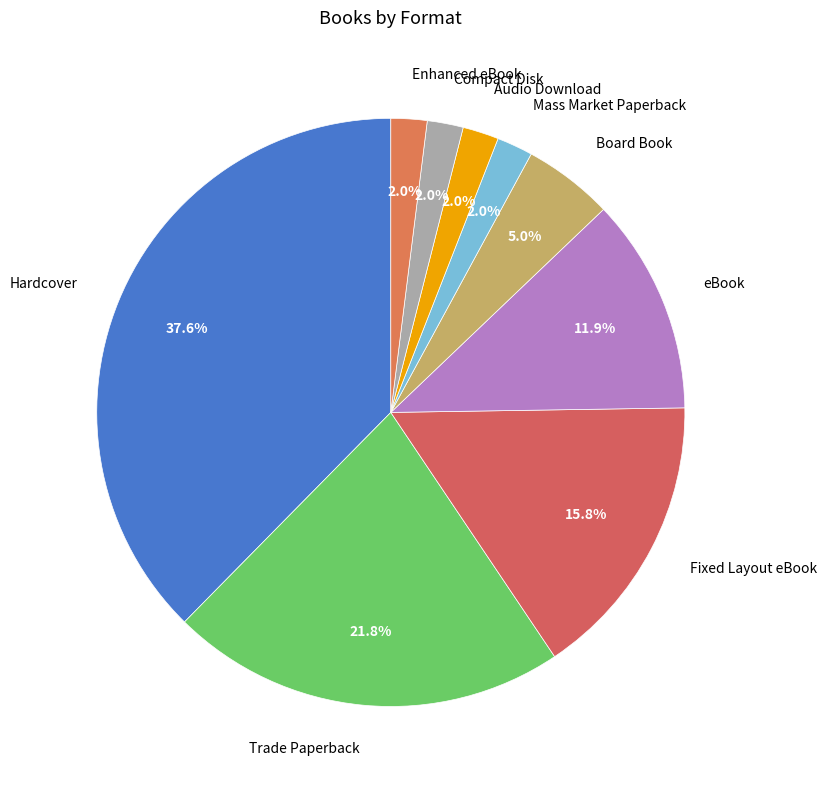

Count the number of slices in the pie.

9